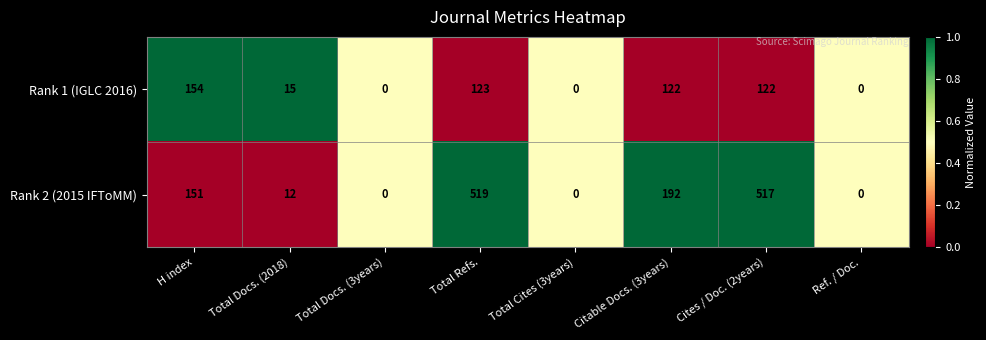

What is the highest value of the Rank 1 (IGLC 2016) series?

154